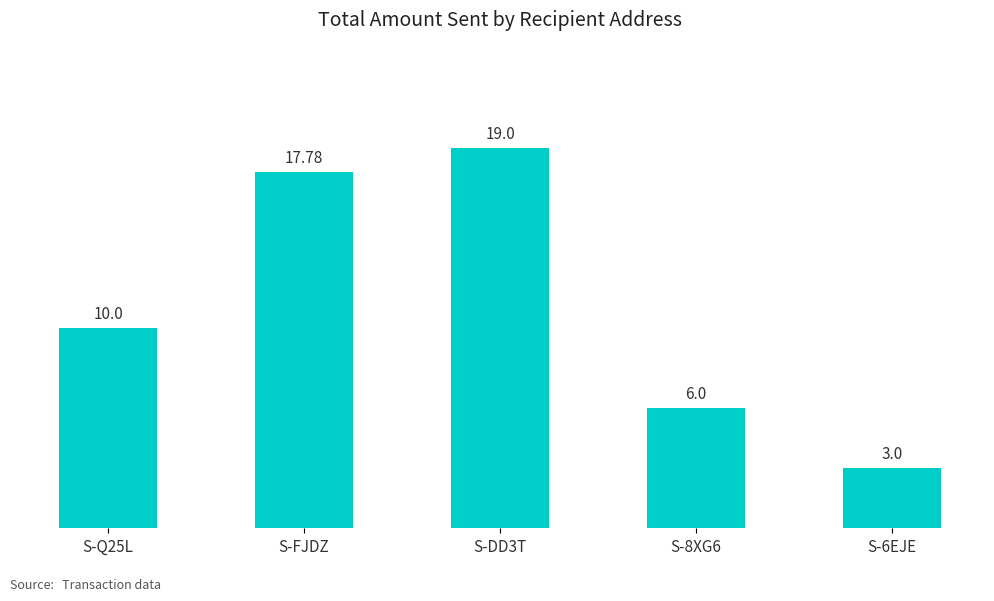

What is the value of the 1st bar from the left?

10.0